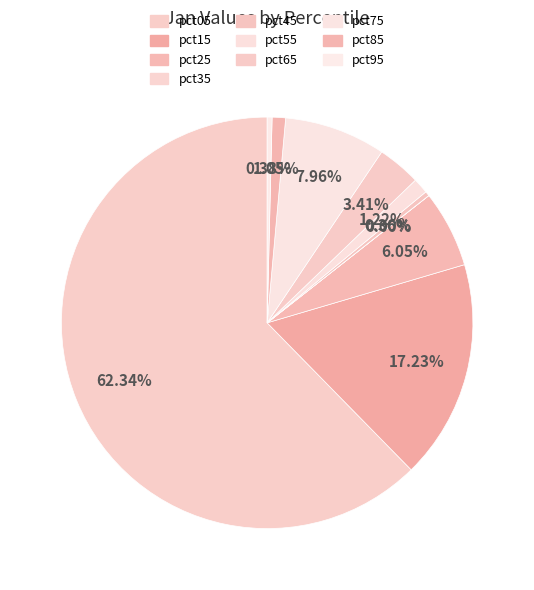

How many slices are in this pie chart?

10